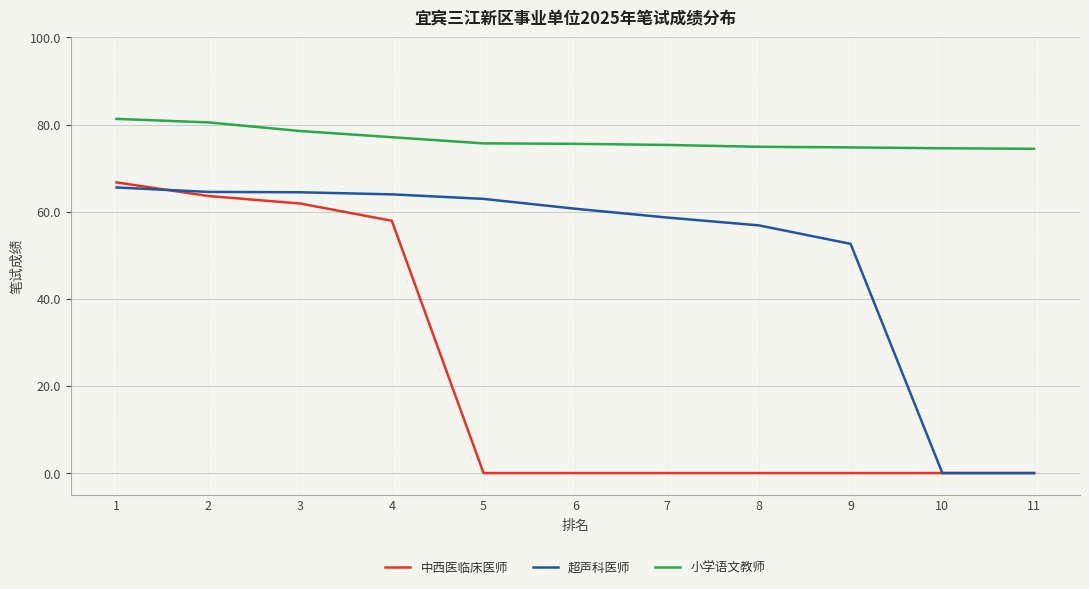

What is the maximum value shown in the chart?

81.3